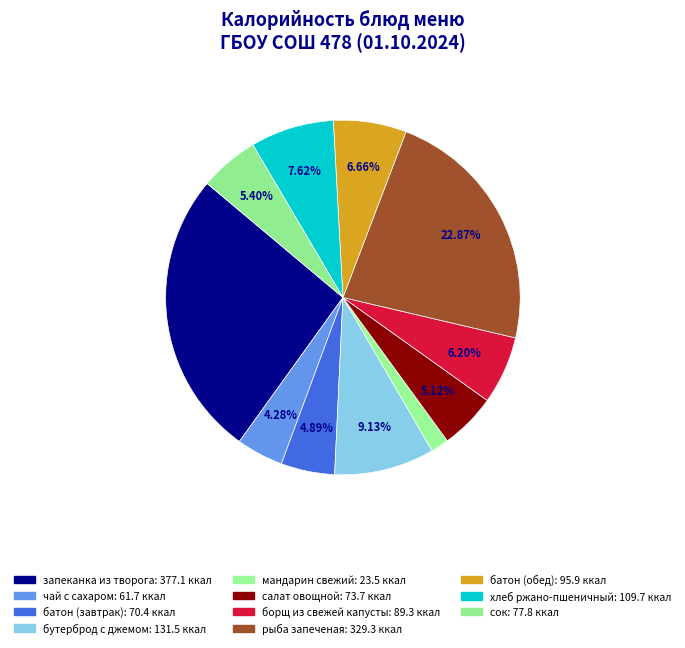

To the nearest percent, what is the combined percentage of сок and запеканка из творога?

32%